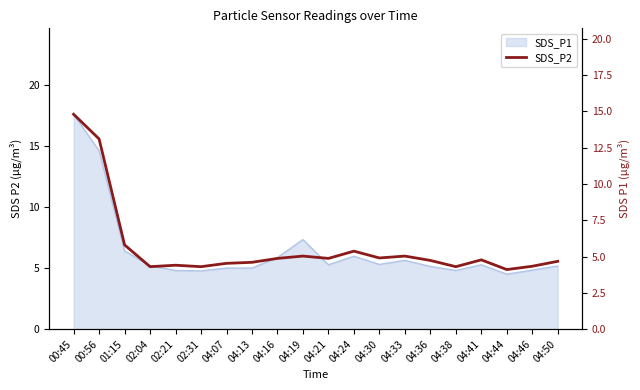

What is the difference between the maximum and minimum values?

10.7